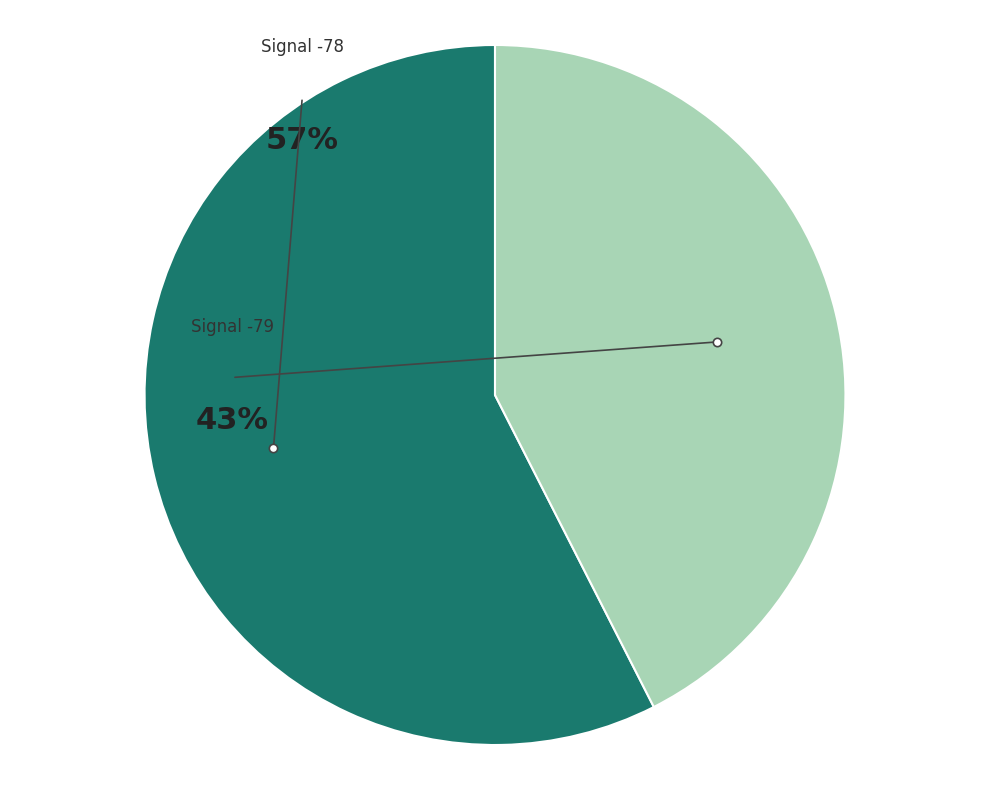

Is 29 the majority of the pie?

No